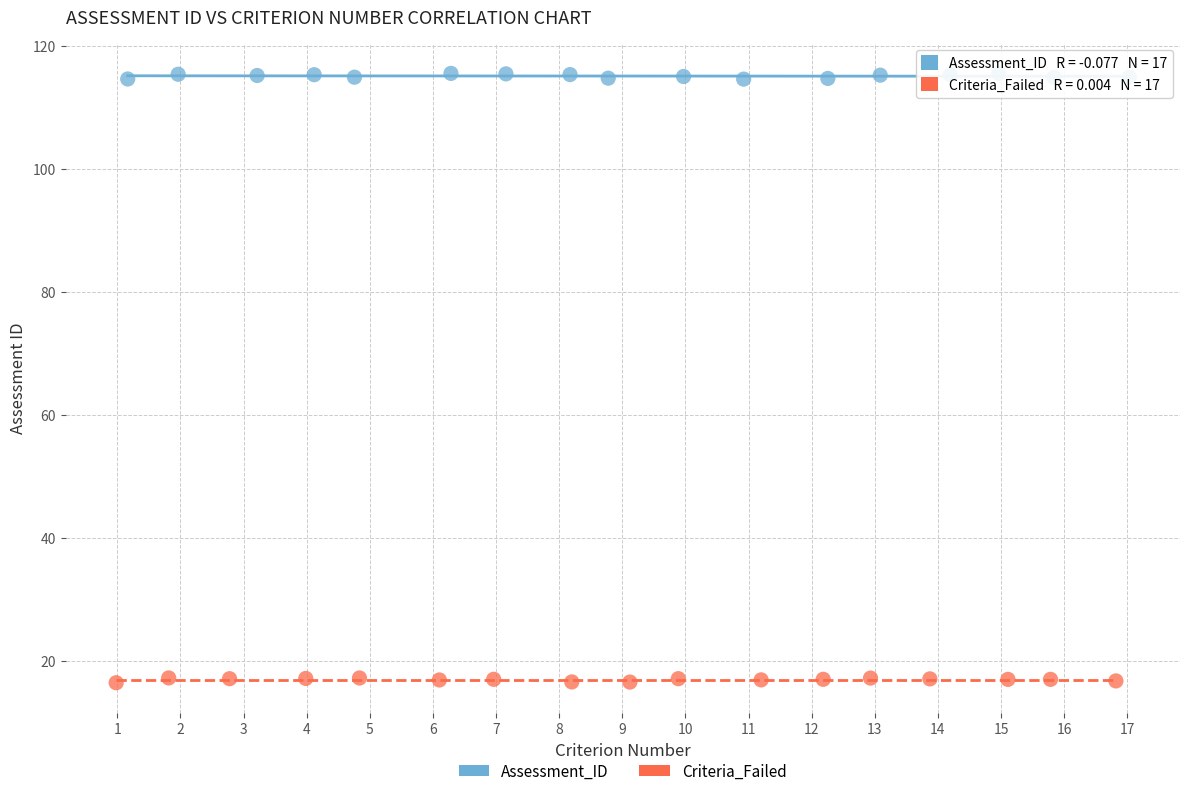

Which series reaches the minimum Y coordinate?

Criteria_Failed